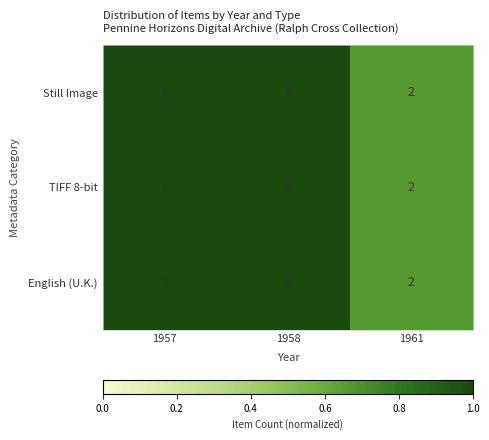

The English (U.K.) series shows 3 at 1957. True or false?

True